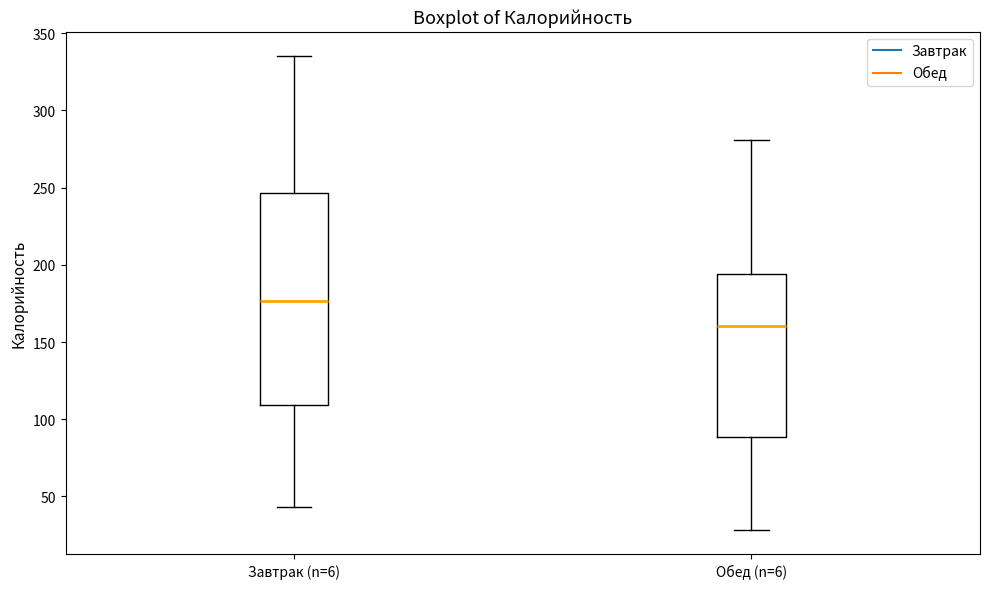

Which box's median line is the highest?

Завтрак (n=6)